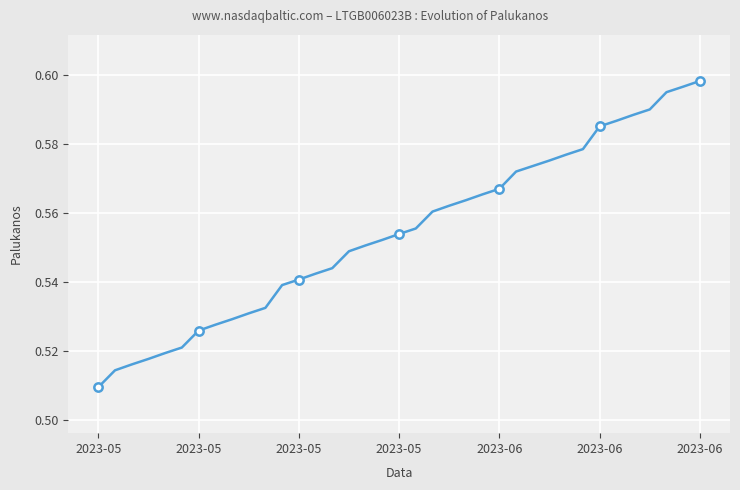

Does the chart display data point markers on the line(s)?

No